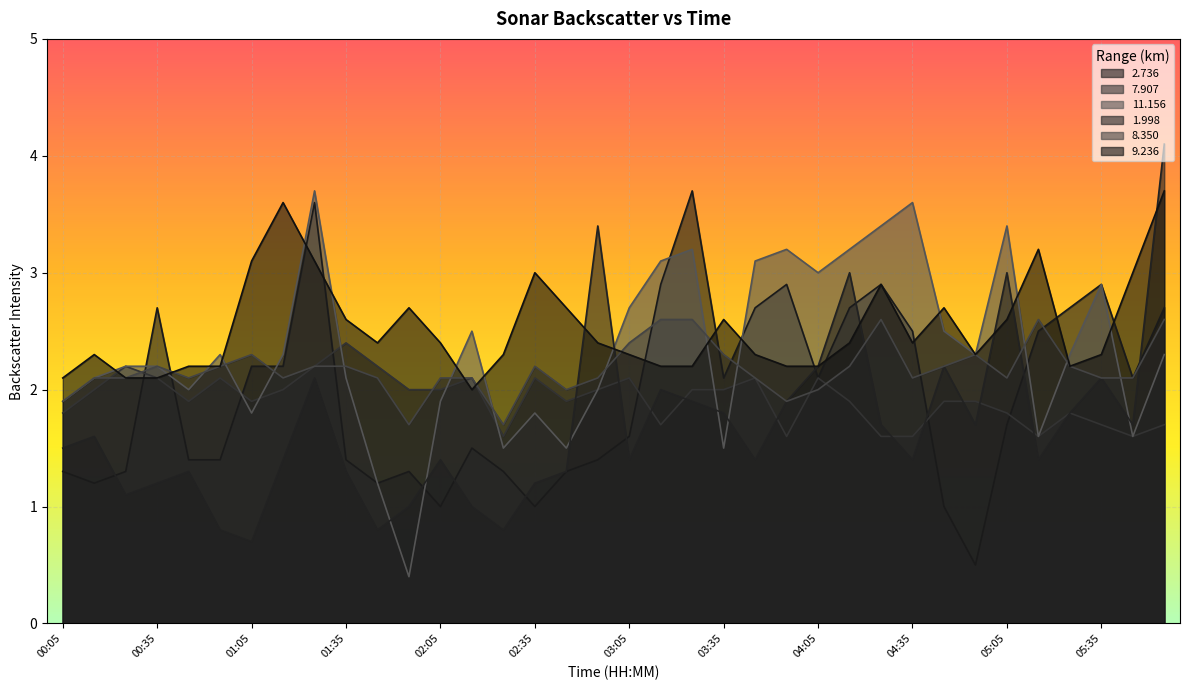

Is the value of   8.350 at 00:45 greater than the value of   7.907 at 01:15?

Yes